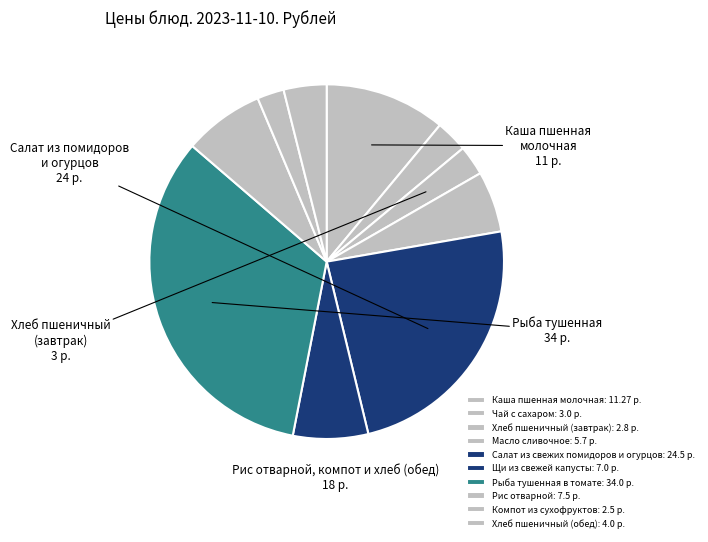

Count the number of slices in the pie.

10